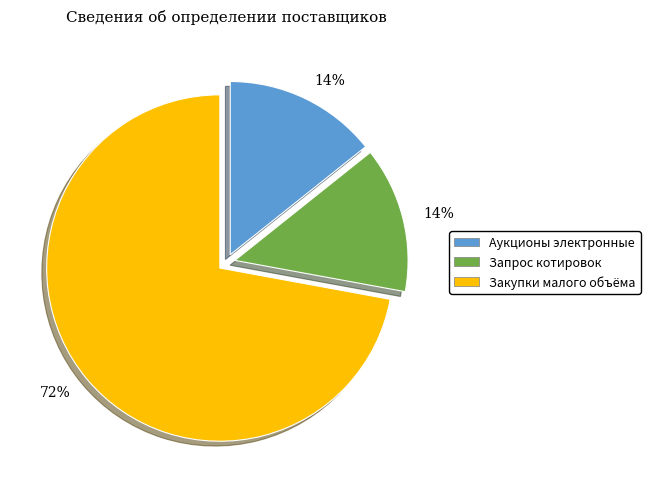

Is there a majority slice in this chart?

Yes